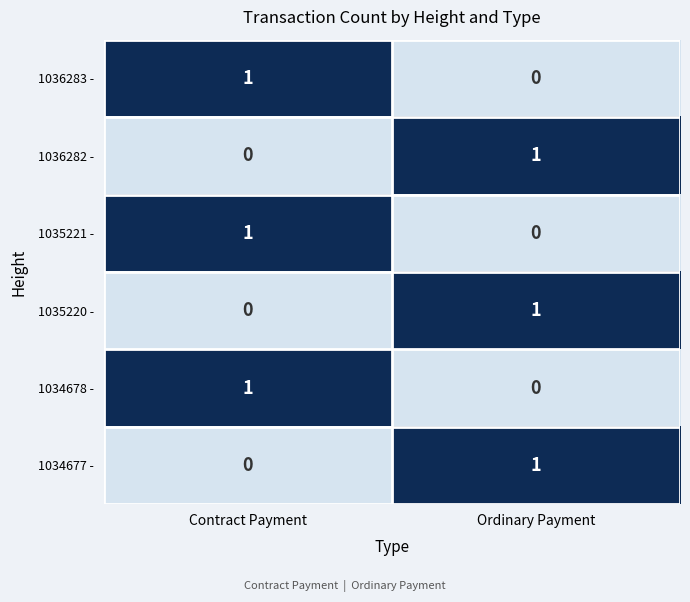

What is the spread (max minus min) of values at Contract Payment?

1